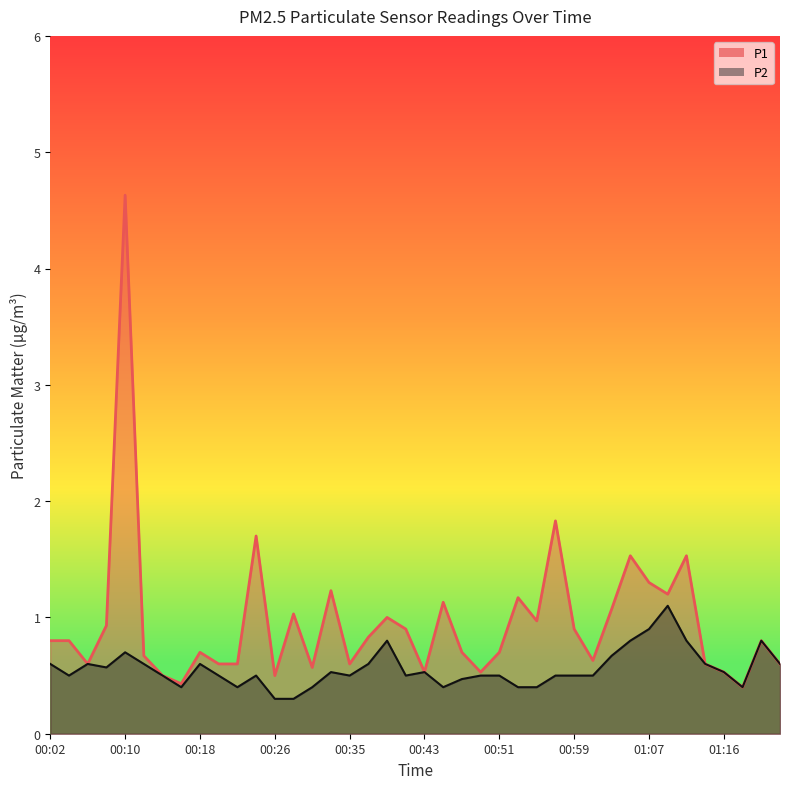

At how many categories does at least one series exceed 0?

40